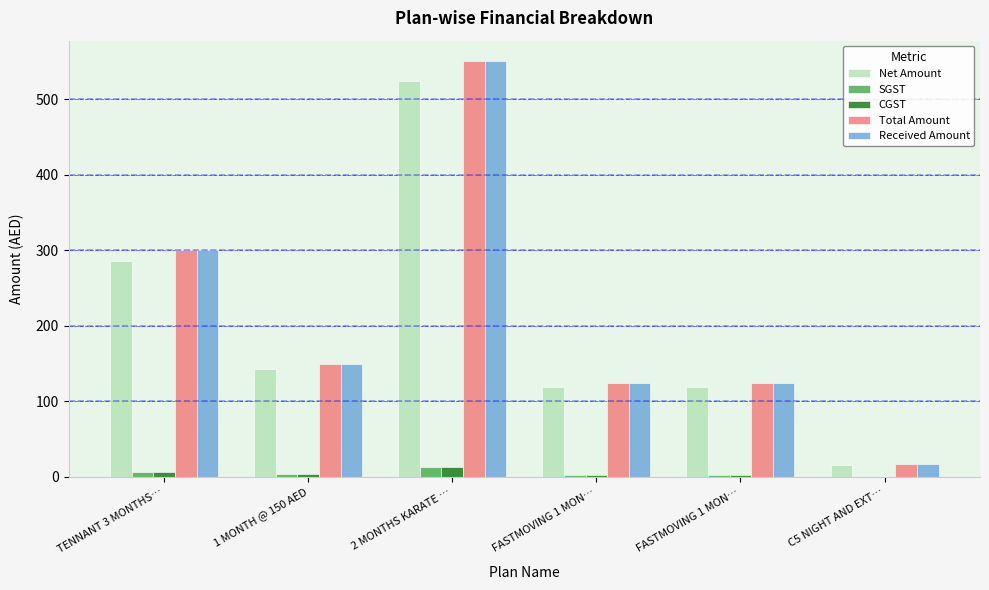

How many distinct data groups are displayed?

5